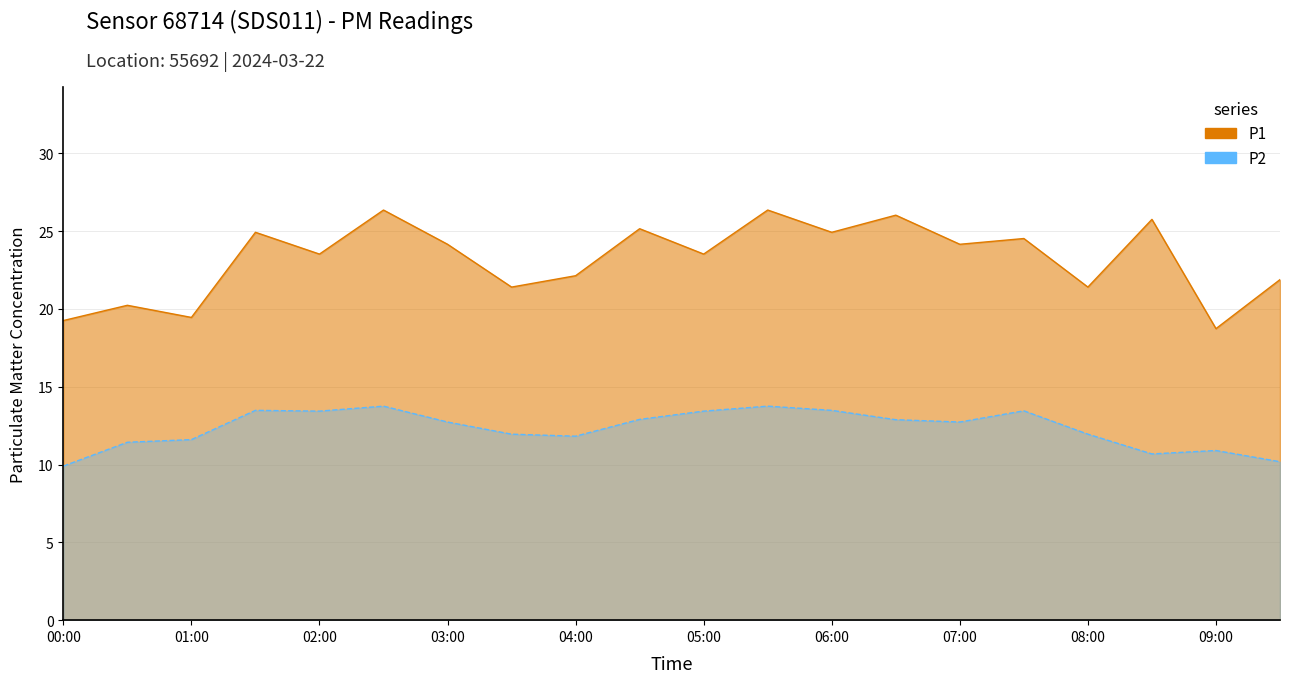

What is the value of the P2 point at the 10th from the left?

12.9